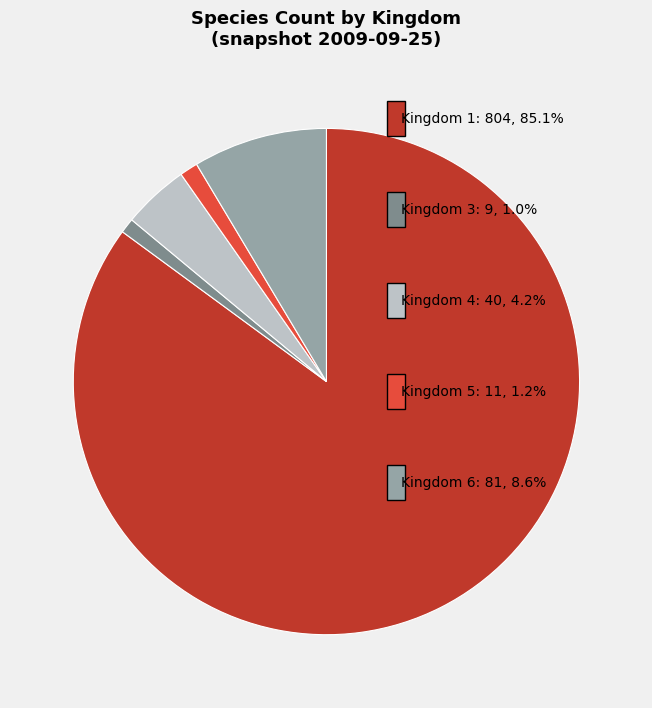

Count the number of slices in the pie.

5